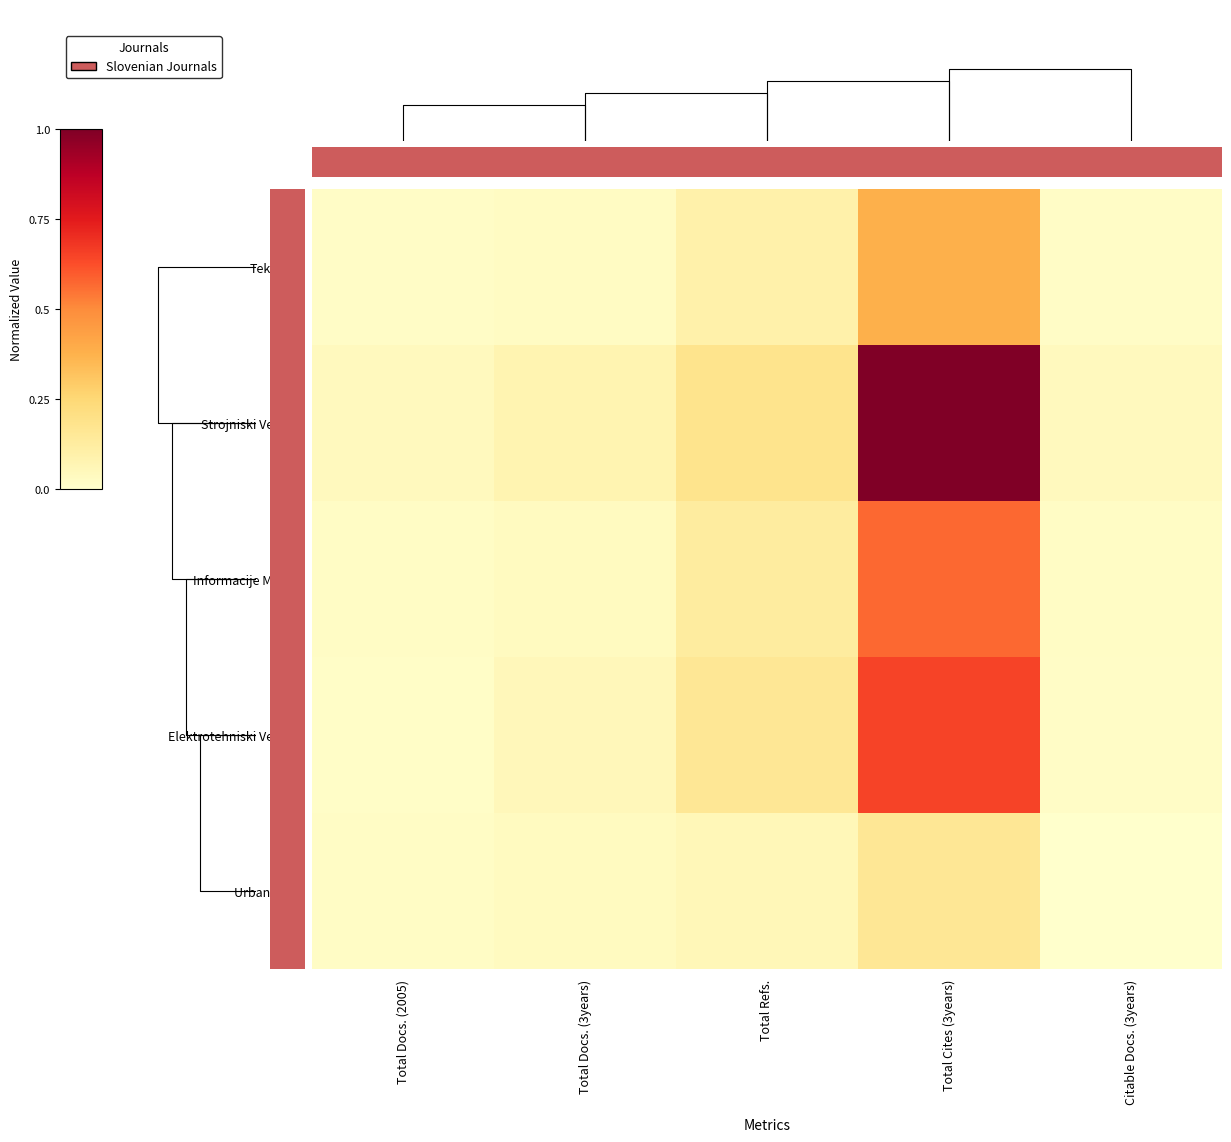

What is the difference between the second highest and minimum values in the Informacije MIDEM series?

0.1